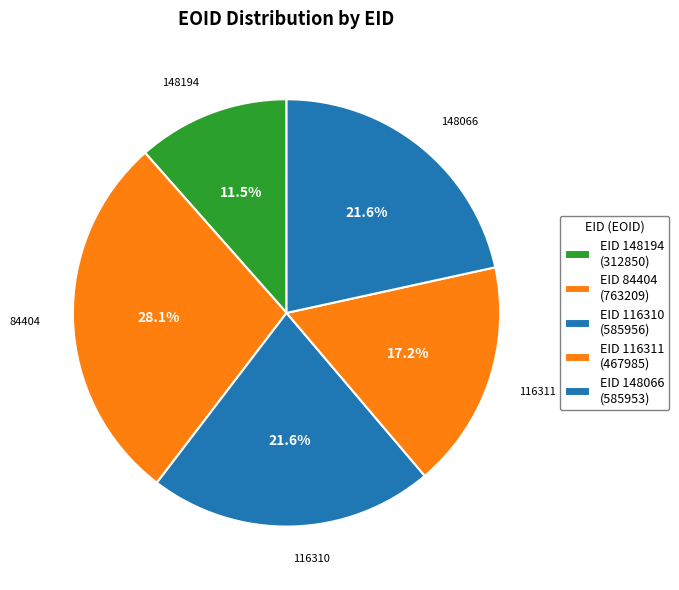

How many slices are in this pie chart?

5